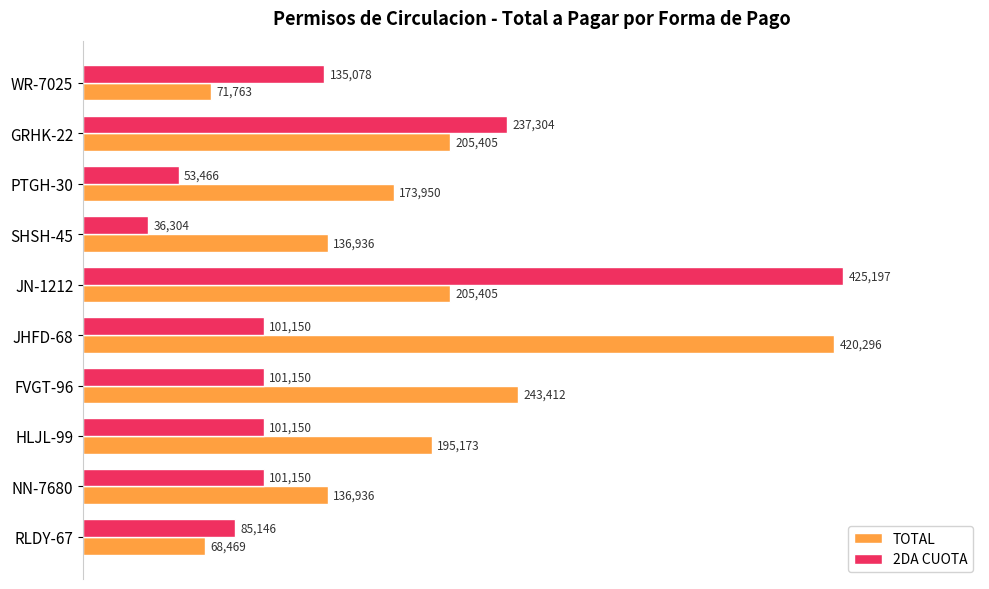

Is it true that 2DA CUOTA equals 138325 at NN-7680?

False